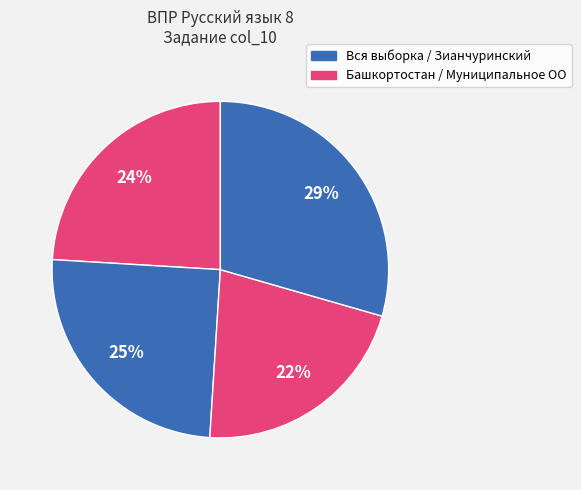

How many slices are in this pie chart?

4